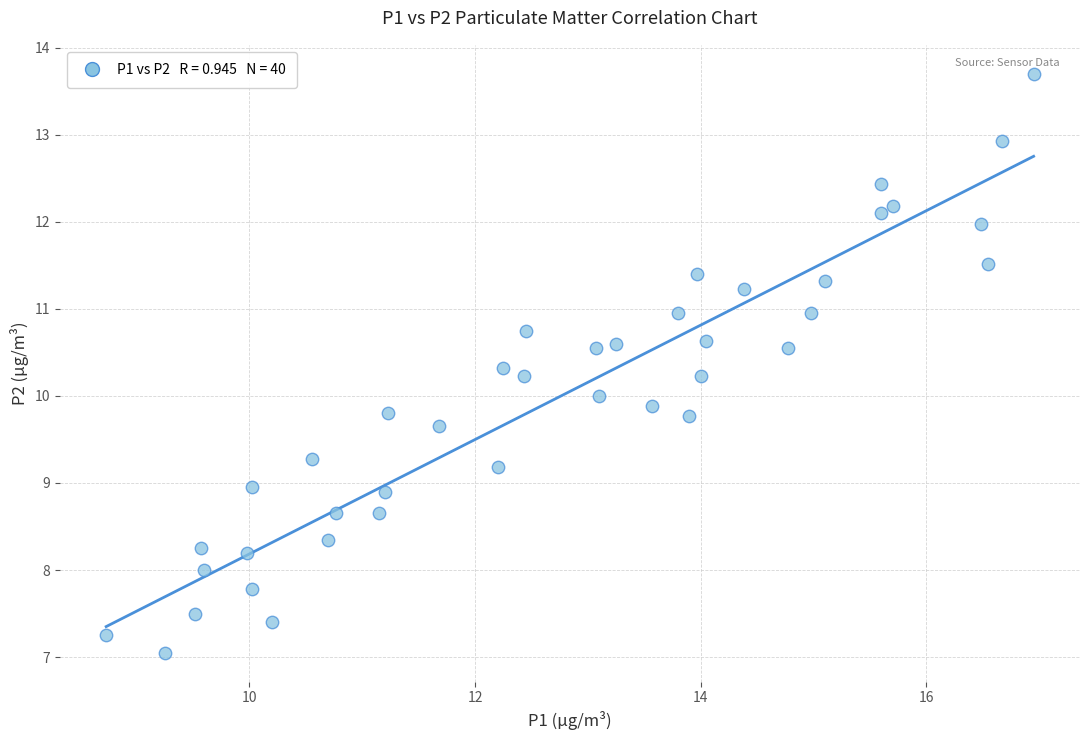

What is the range of X values (max minus min)?

8.2